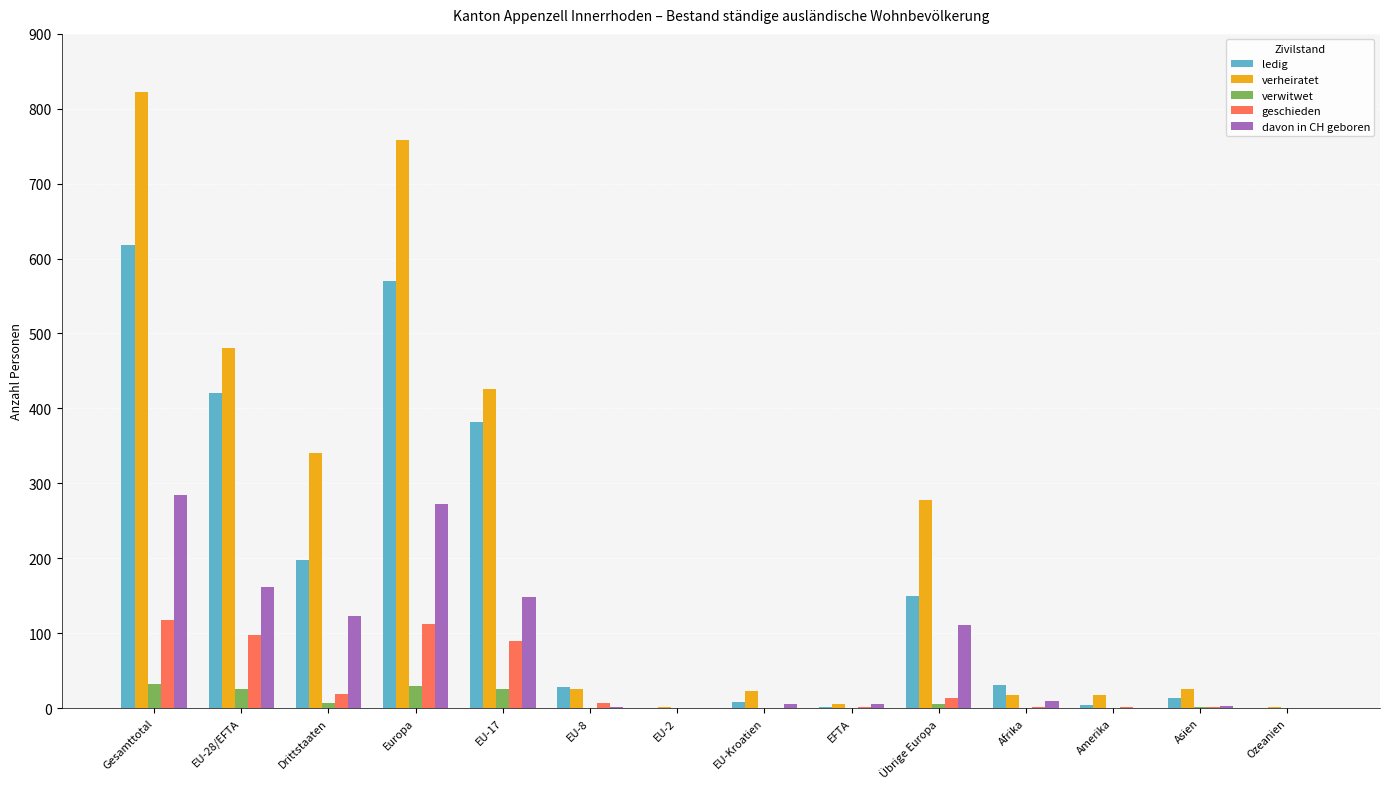

What is the sum of all ledig values?

2424